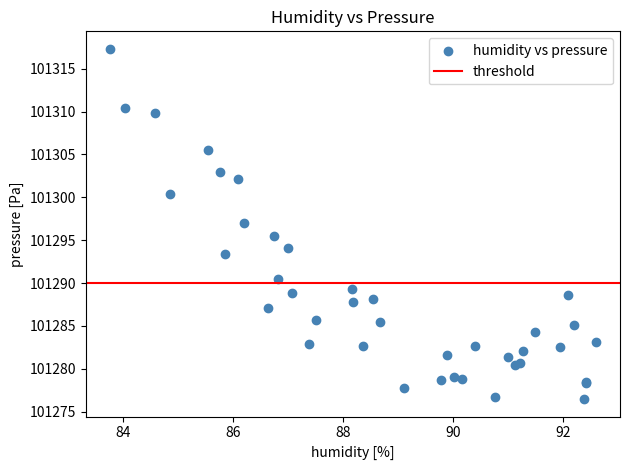

What Y value in the scatter plot is closest to 101296?

101295.5